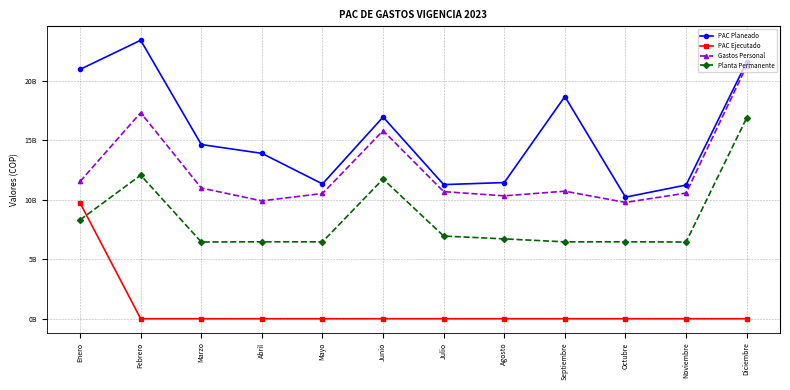

What are all the series names shown in the legend?

PAC Planeado, PAC Ejecutado, Gastos Personal, Planta Permanente